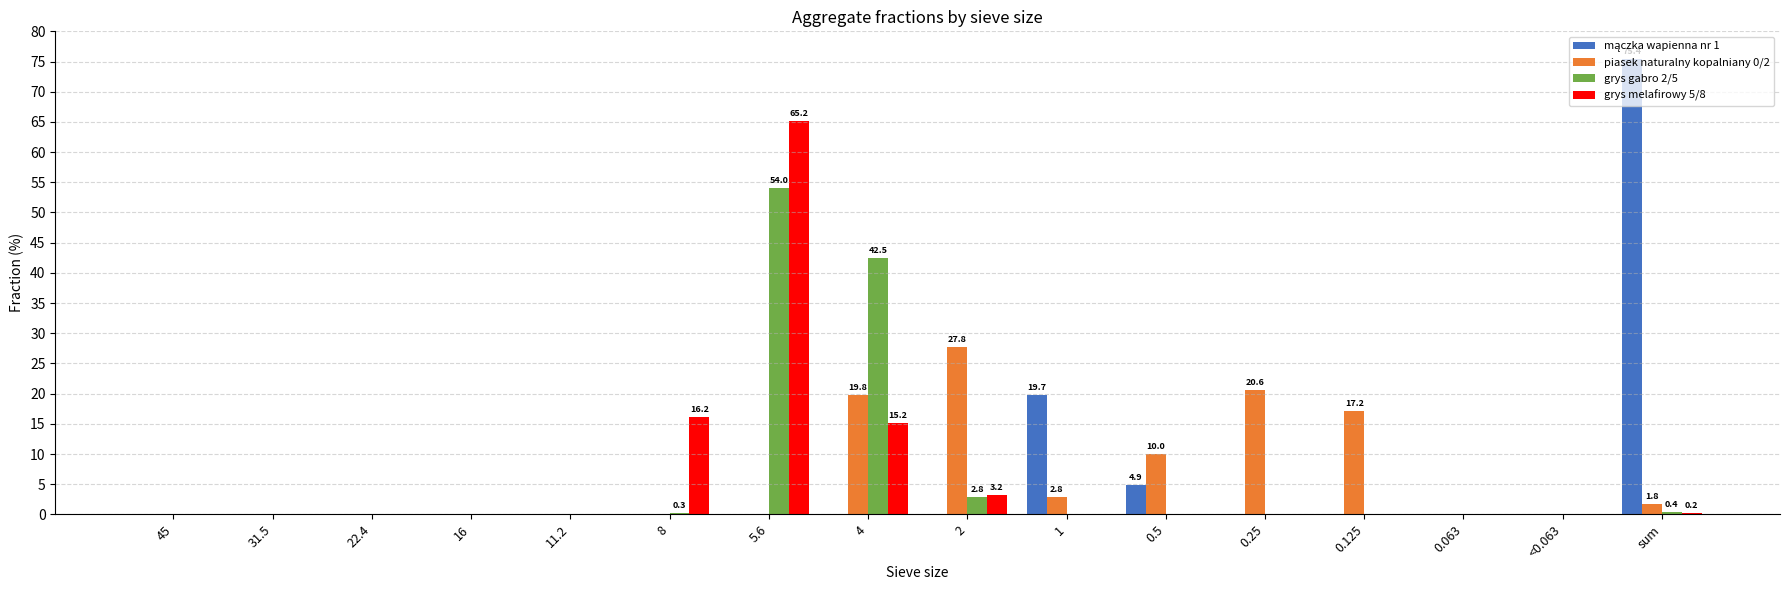

What is the maximum value shown in the chart?

75.4